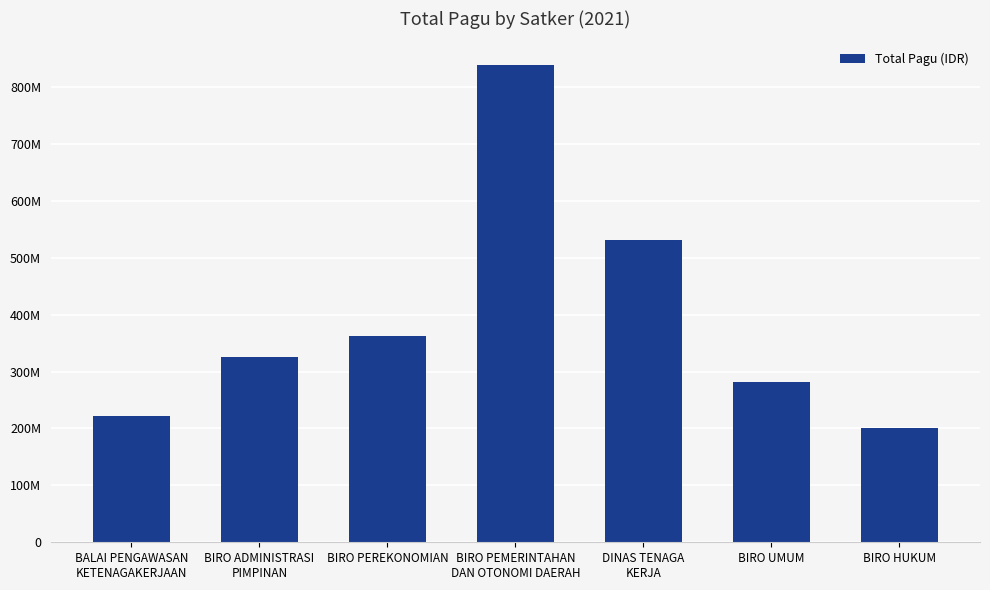

Which label corresponds to the smallest value in the chart?

BIRO HUKUM